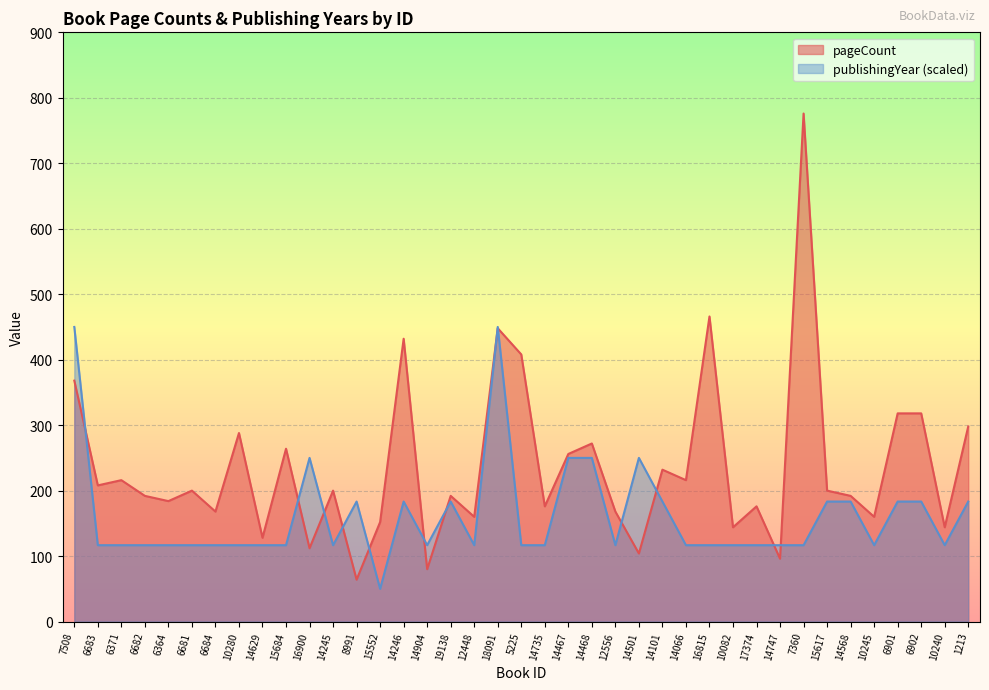

Which series has the largest range (max minus min)?

pageCount